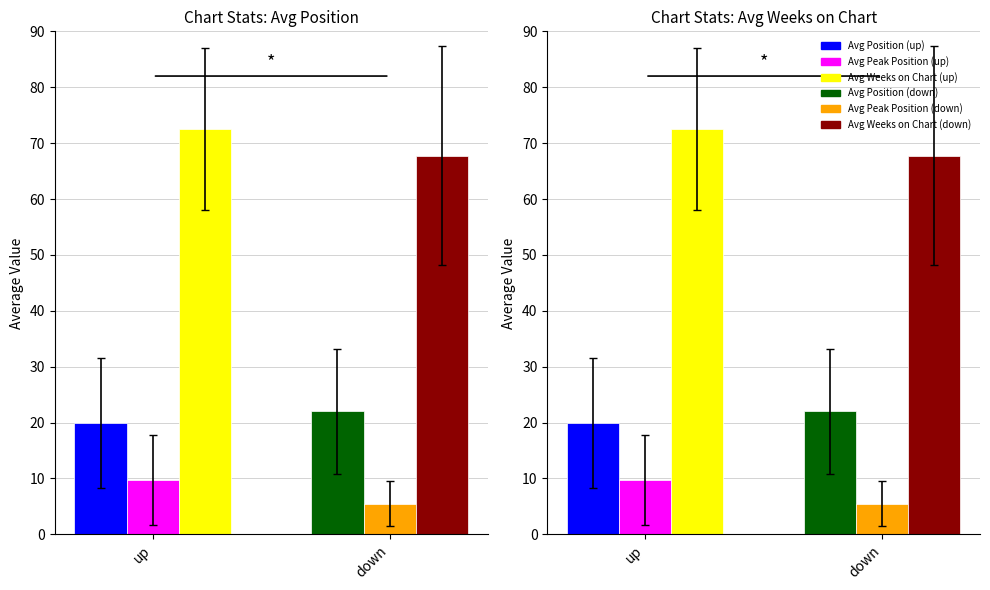

How many data points does each series have?

2